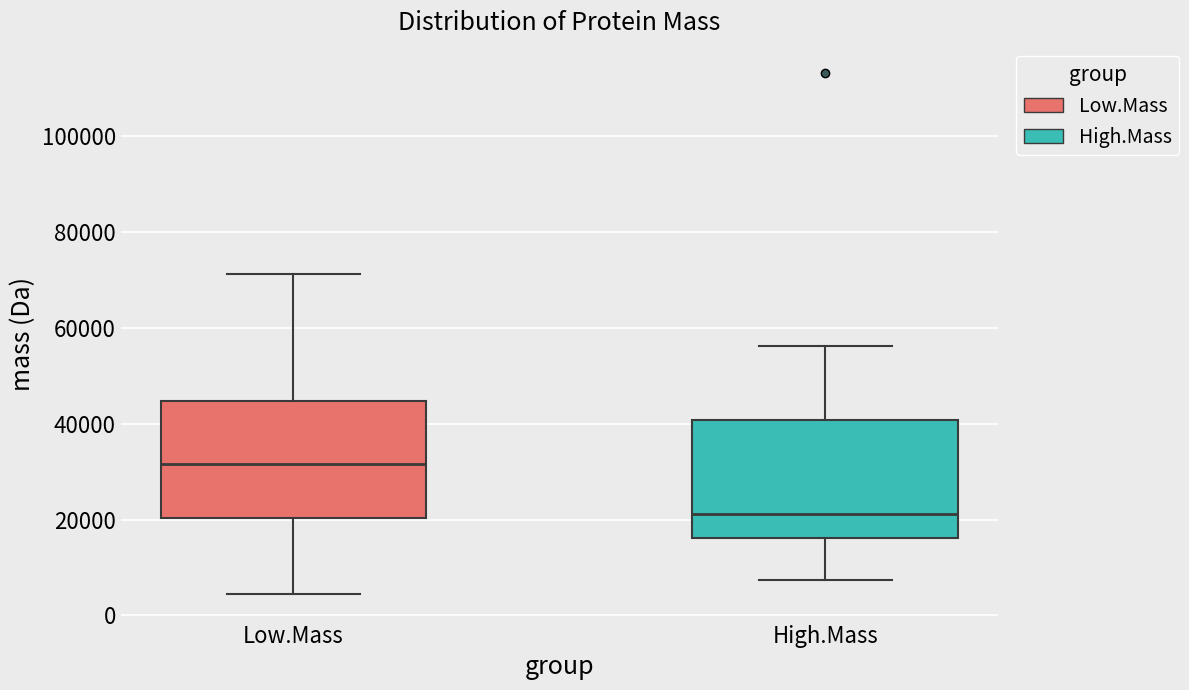

Reading left to right, read every box against the y-axis: the position of its median line, the range the box covers, and the ends of its whiskers. The values are not printed on the chart, so give them approximately, as read against the axis.

Low.Mass: median 32000, box 20000 to 44000, whiskers 4000 to 72000
High.Mass: median 22000, box 16000 to 40000, whiskers 8000 to 56000